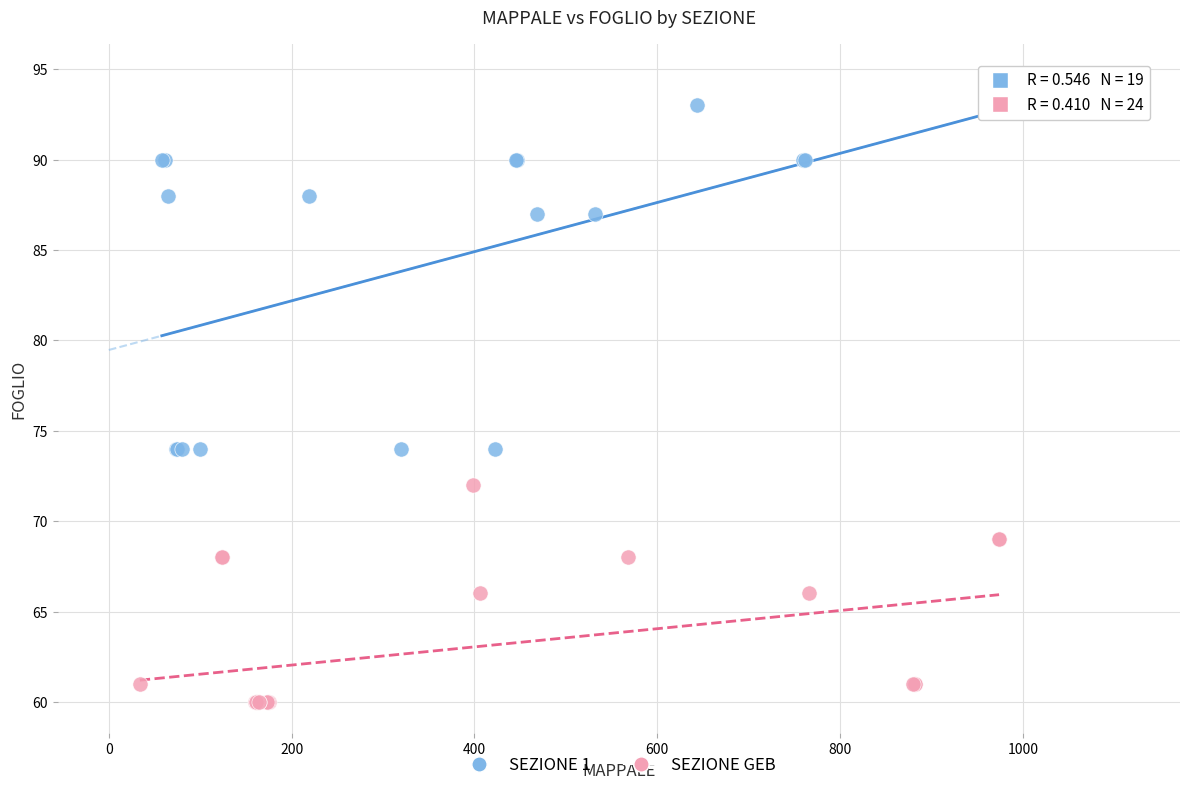

Which series contains the lowest Y value?

SEZIONE GEB